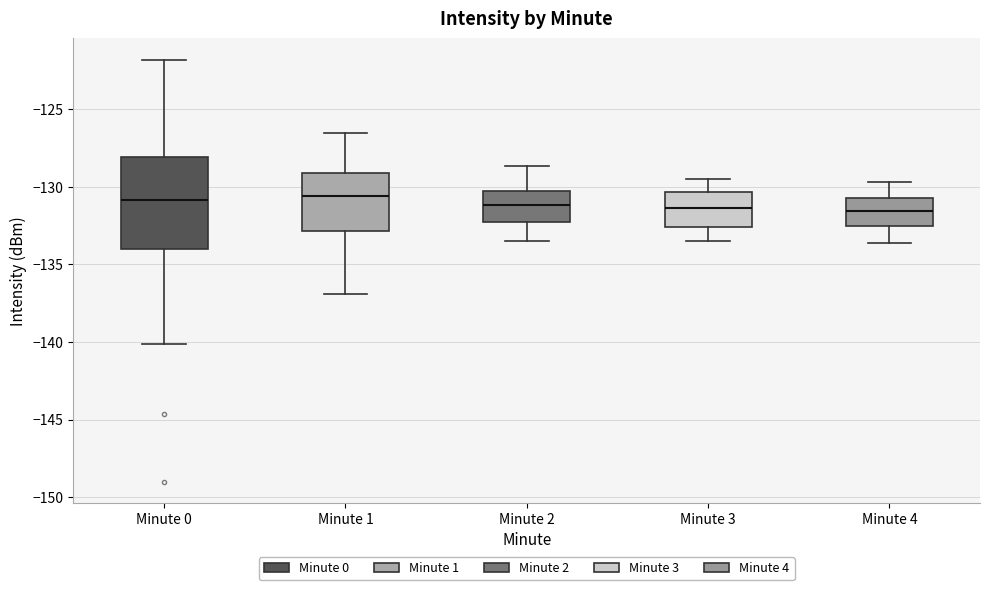

Which box is the tallest, from its lower edge to its upper edge?

Minute 0